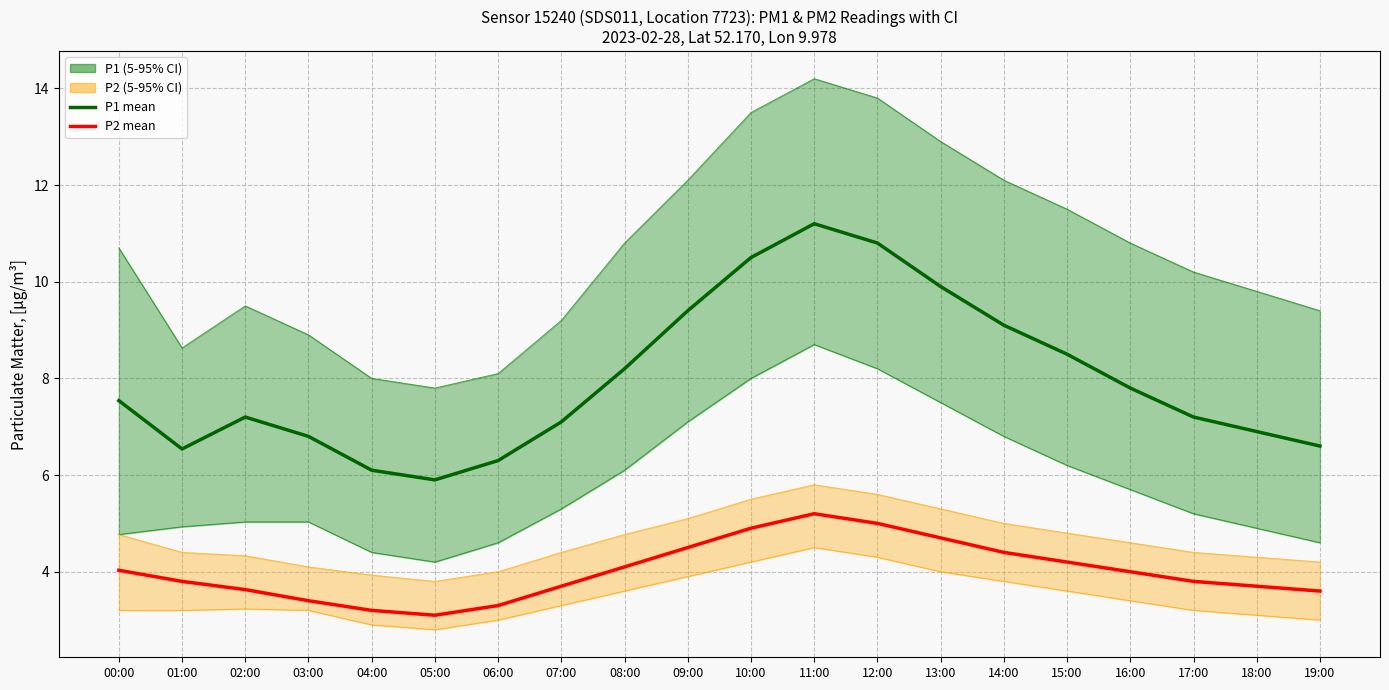

The P1 mean series shows 5.9 at 05:00. True or false?

True